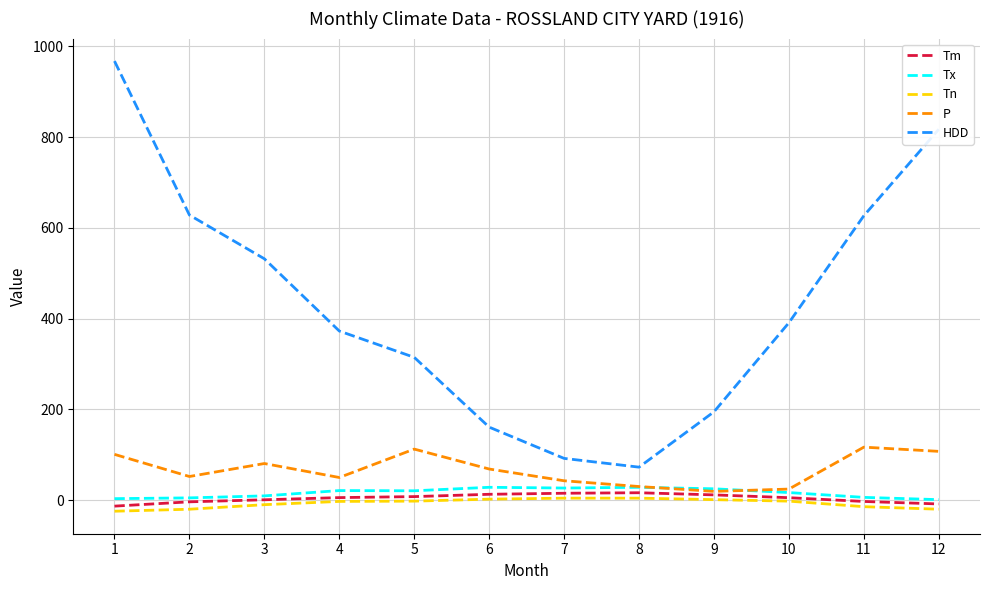

True or false: Tn and Tx cross at least once.

False